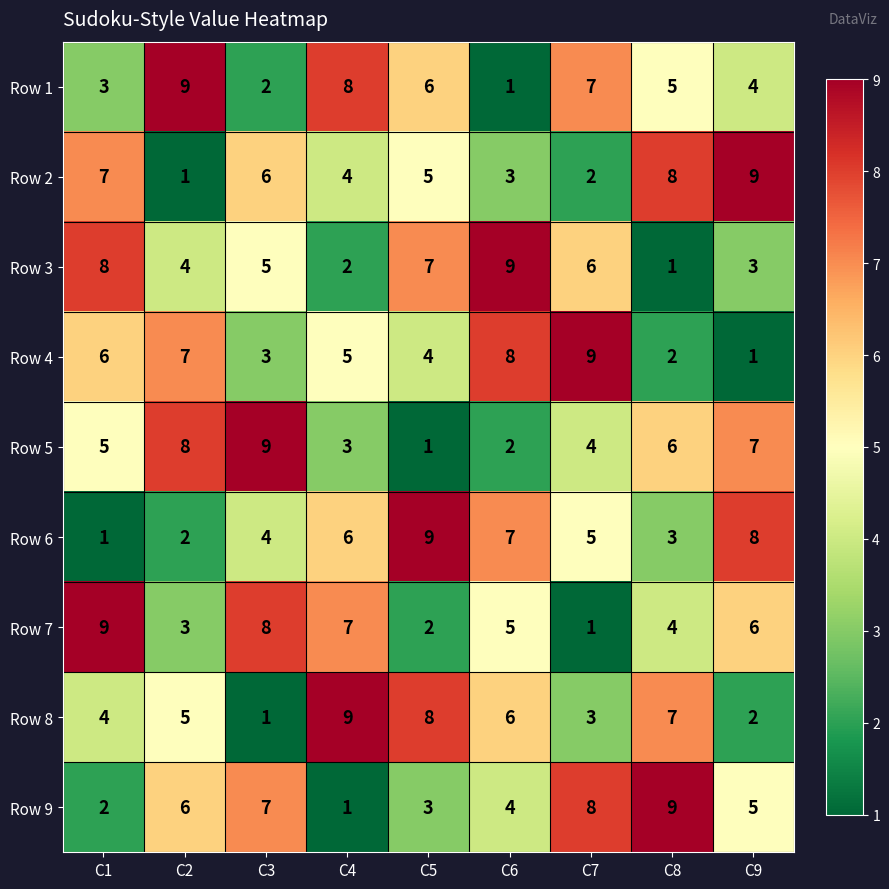

What is the spread (max minus min) of values at C3?

8